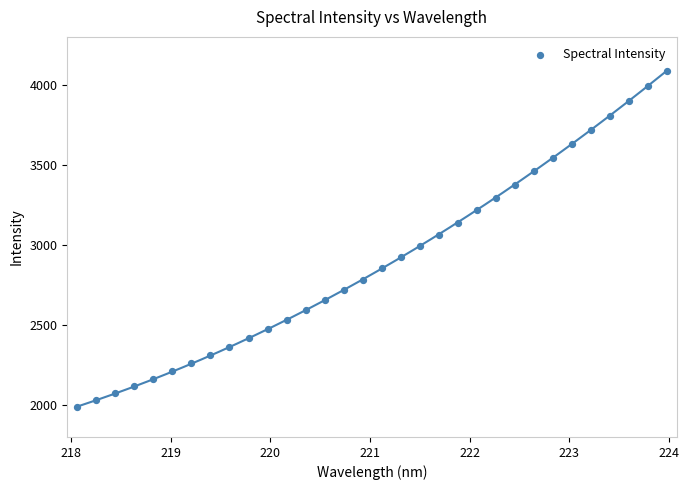

What is the range of X values (max minus min)?

5.9